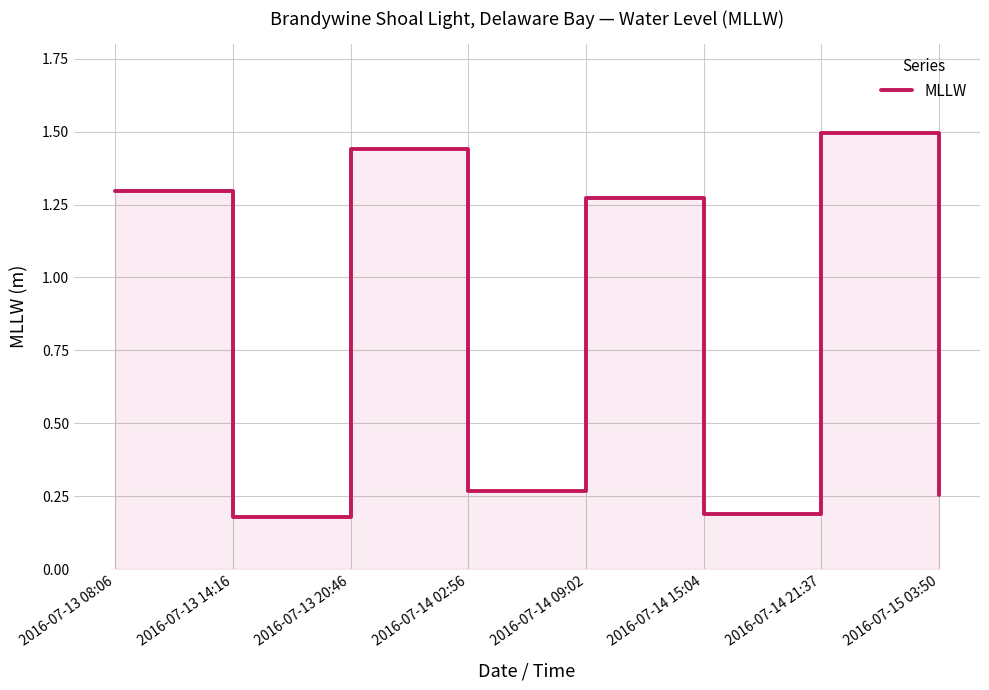

Reading right to left, what are all the values shown in this chart?

0.3	1.5	0.2	1.3	0.3	1.4	0.2	1.3